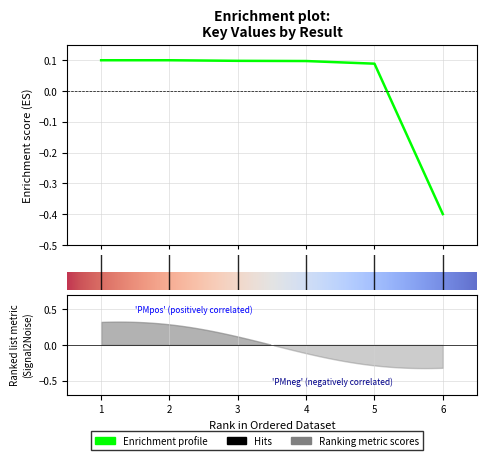

How many interior local peaks (higher than both neighbors) does the data have?

1